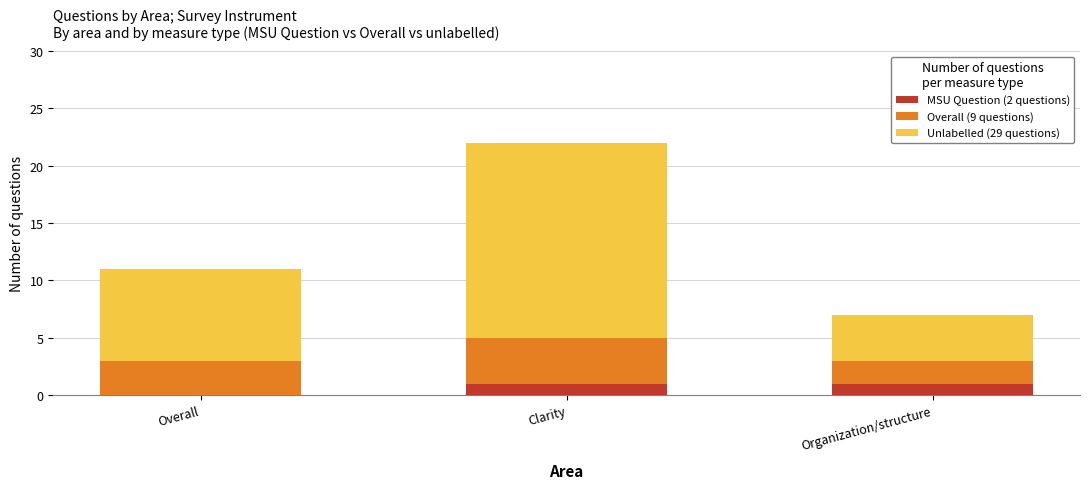

How many categories are shown in the chart?

3